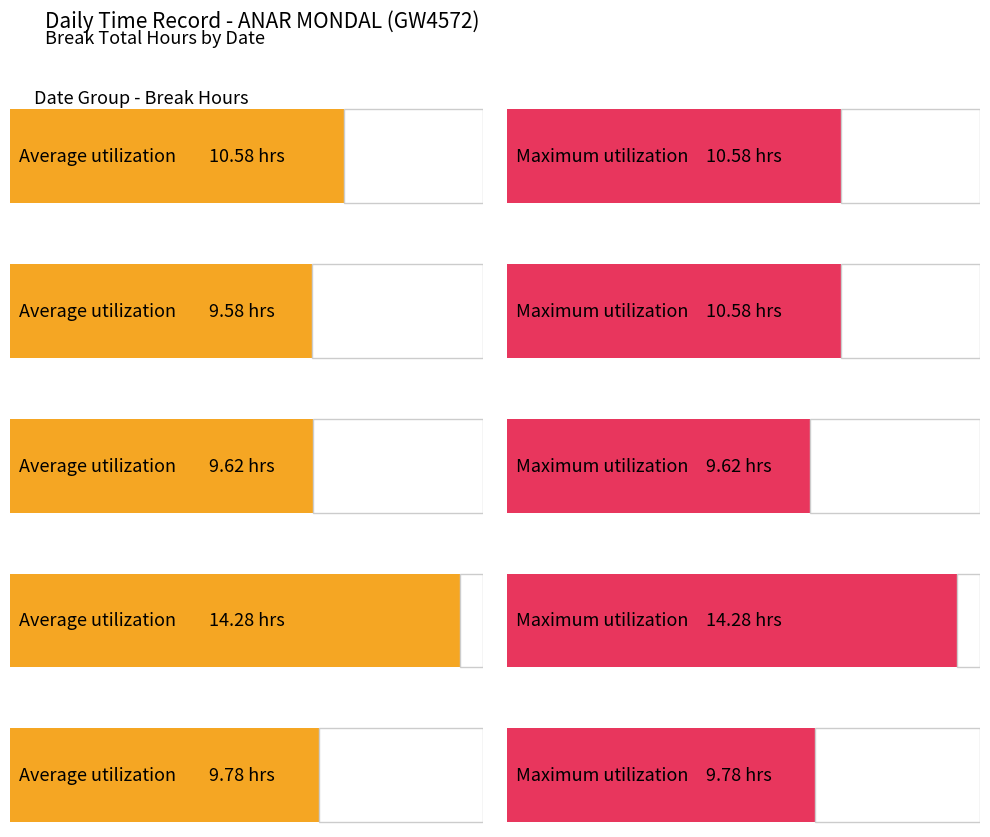

What is the sum of the Maximum utilization values at 16-Fri and 4-Sun?

24.9